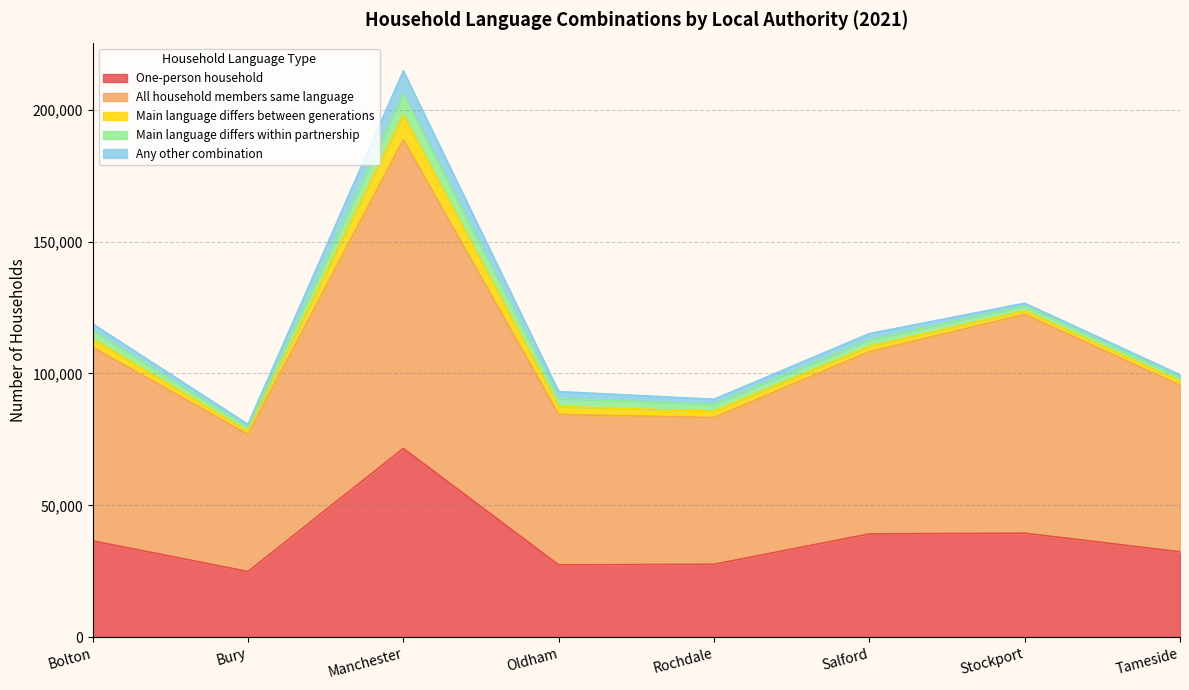

True or false: One-person household and All household members same language intersect in this chart.

False